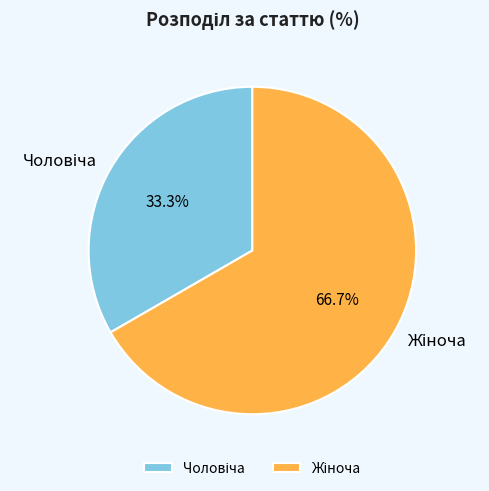

Is there a majority slice in this chart?

Yes